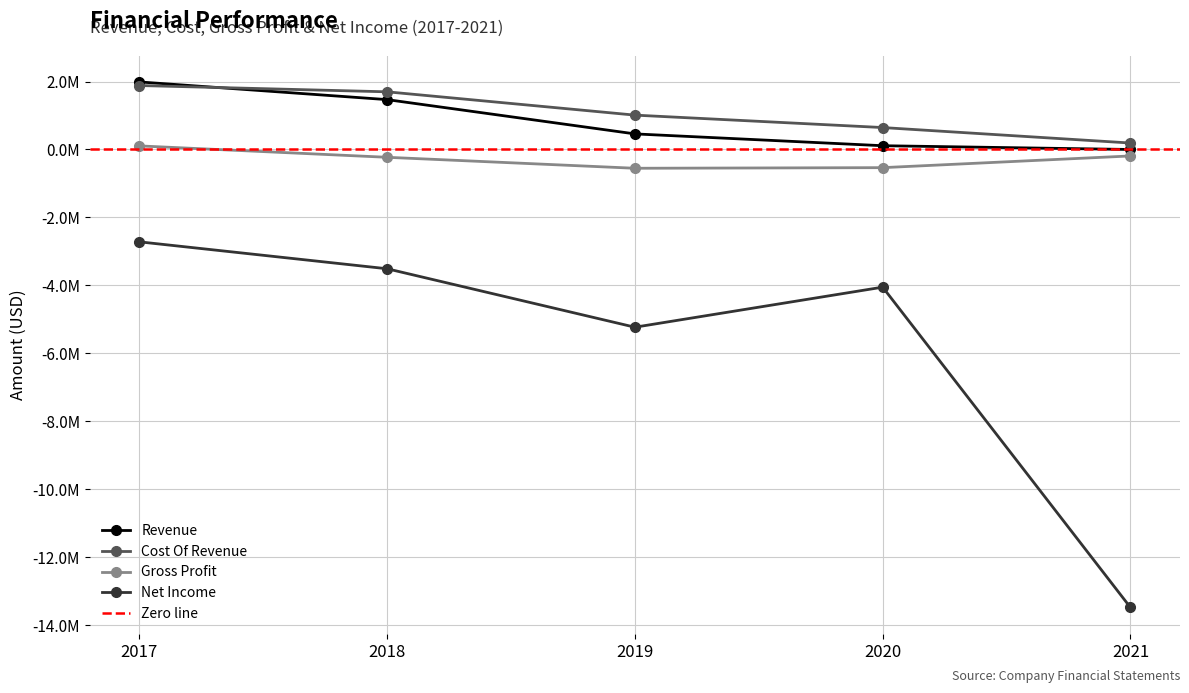

After their last crossing, which series has the higher values: Cost Of Revenue or Revenue?

Cost Of Revenue